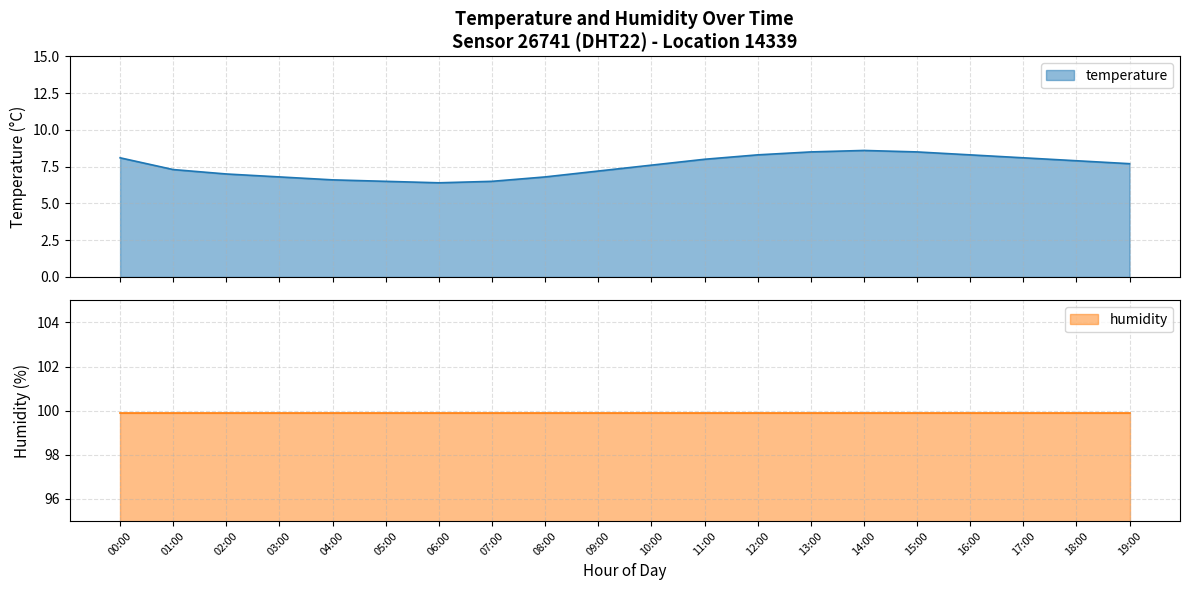

Where is the data nearest to the value 7?

02:00